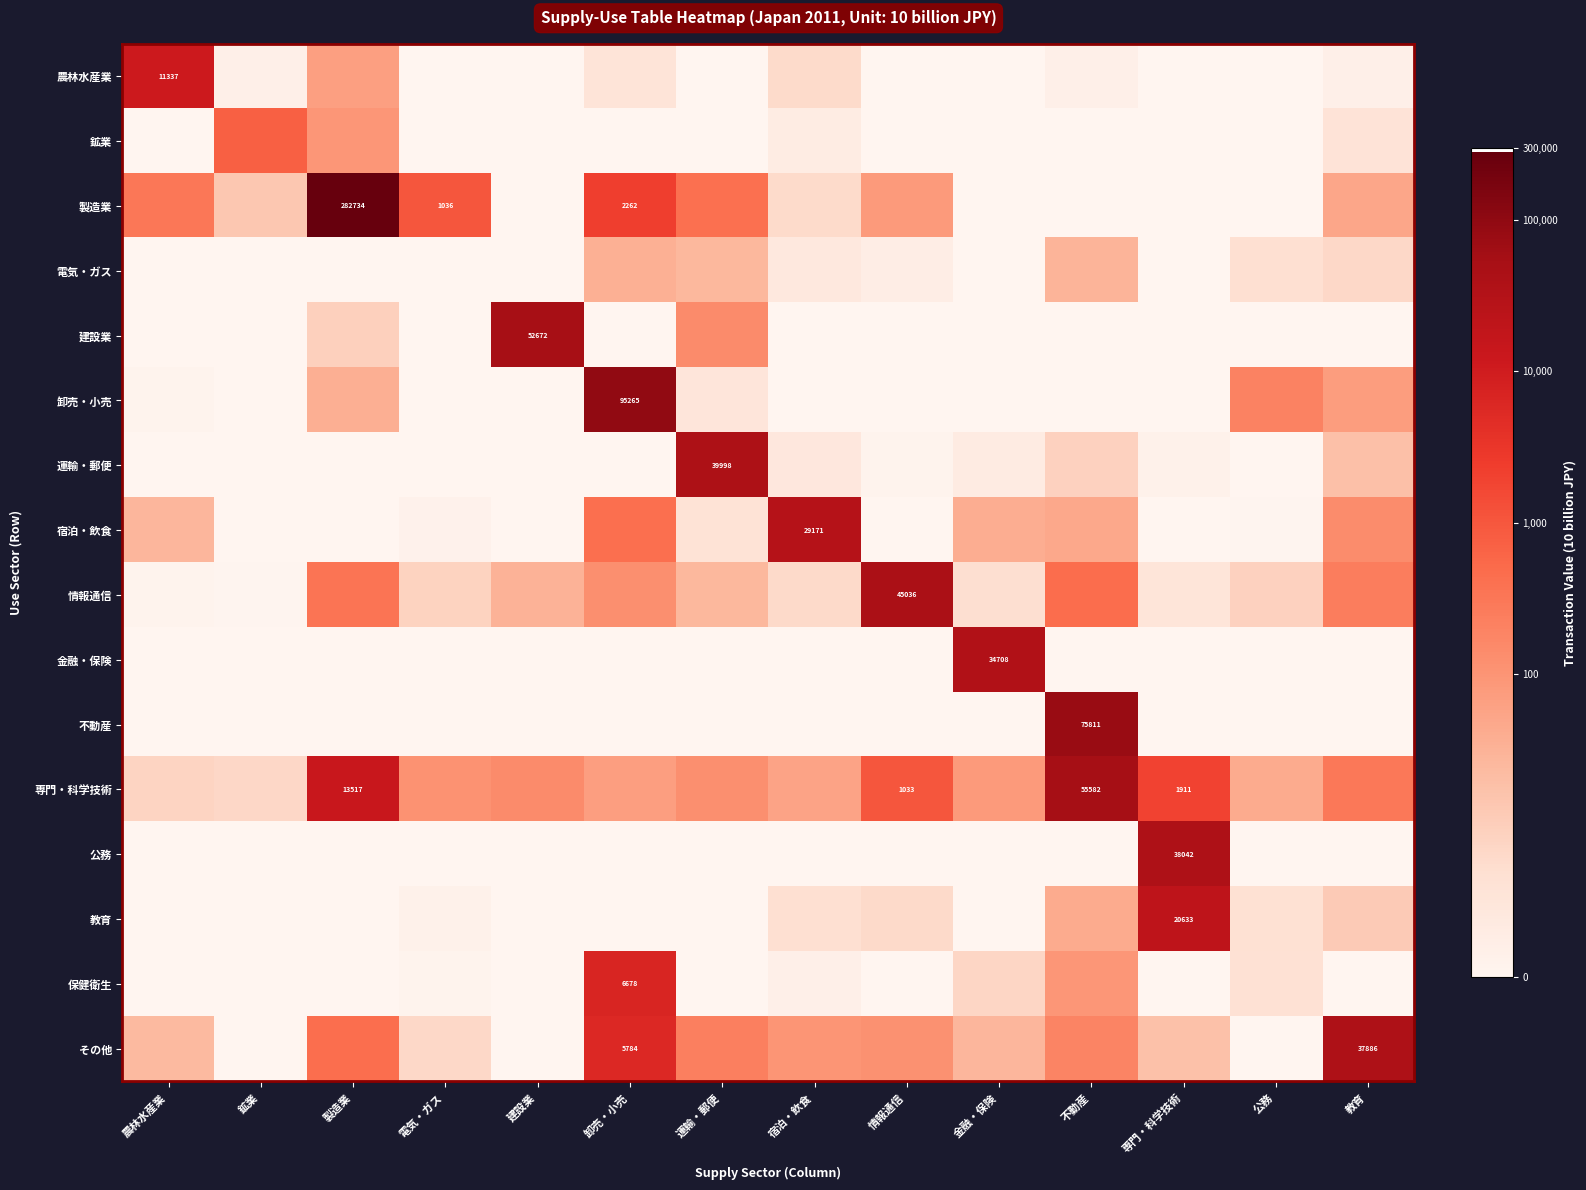

Rank the series by their maximum value, from lowest to highest.

電気・ガス, 鉱業, 保健衛生, 農林水産業, 教育, 宿泊・飲食, 金融・保険, その他, 公務, 運輸・郵便, 情報通信, 建設業, 専門・科学技術, 不動産, 卸売・小売, 製造業